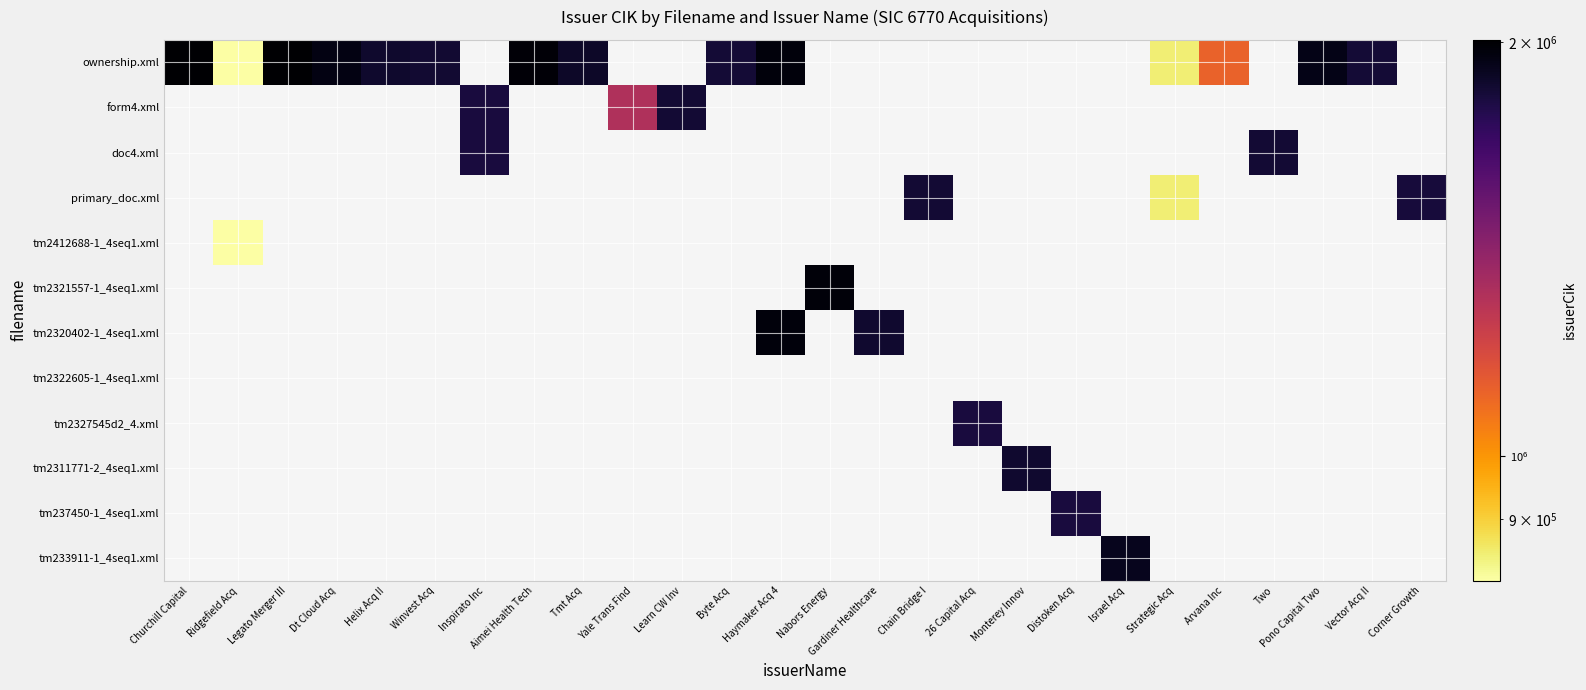

What is the total value across all series at Winvest Acq?

1854463